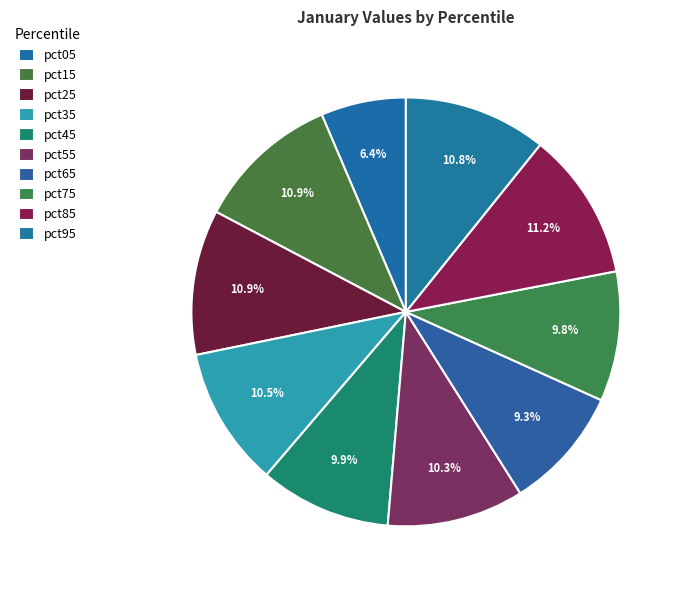

Is it true that pct35 is 25% of the pie?

False